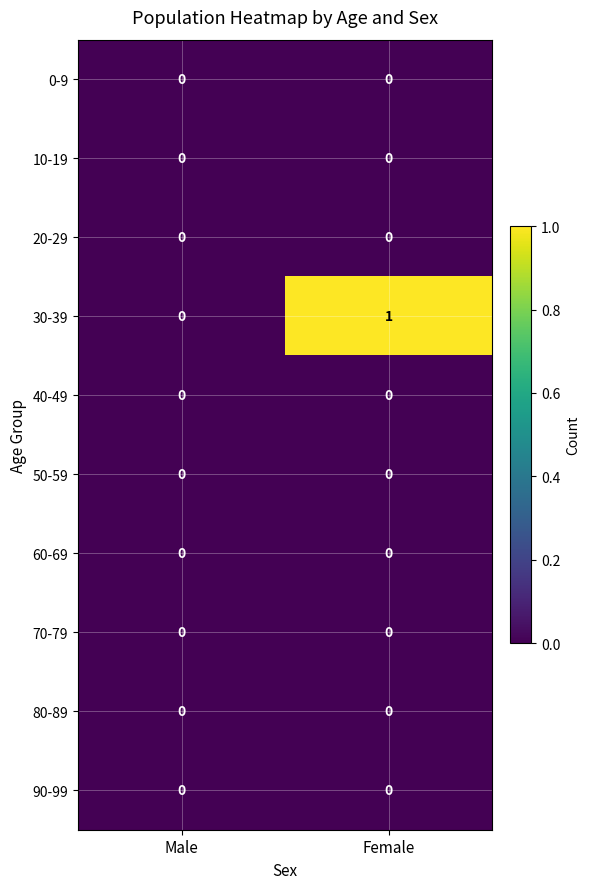

Reading right to left, transcribe all the data shown in this chart.

0-9: Female=0	Male=0
10-19: Female=0	Male=0
20-29: Female=0	Male=0
30-39: Female=1	Male=0
40-49: Female=0	Male=0
50-59: Female=0	Male=0
60-69: Female=0	Male=0
70-79: Female=0	Male=0
80-89: Female=0	Male=0
90-99: Female=0	Male=0